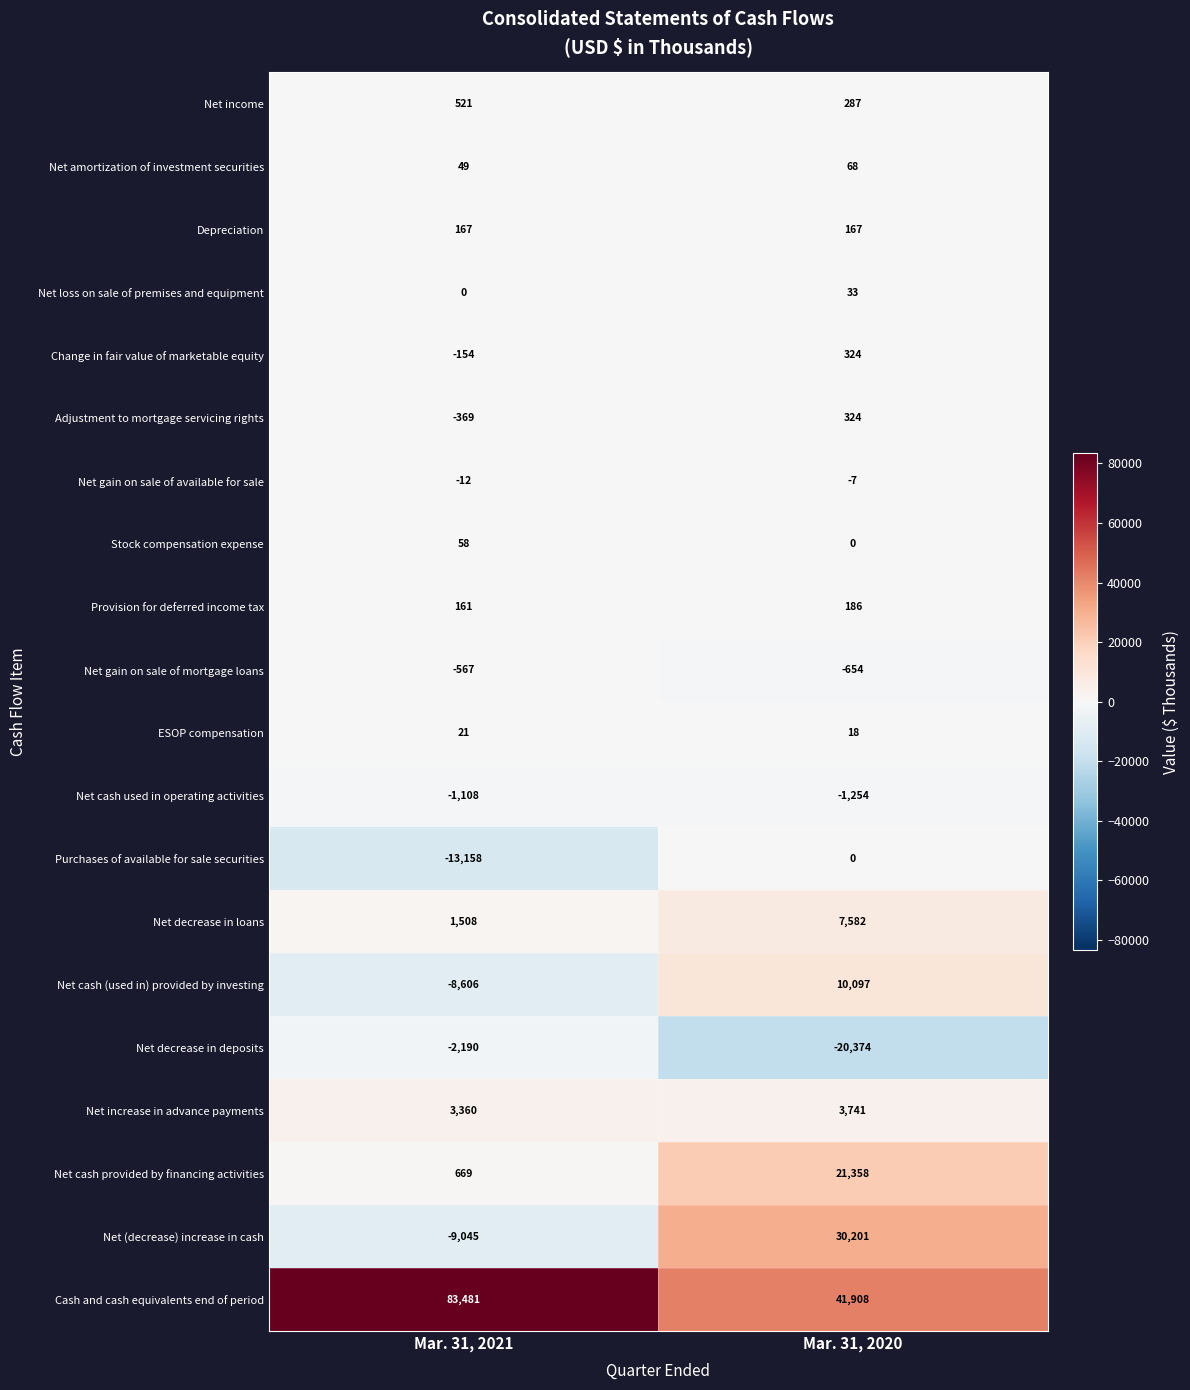

True or false: Net gain on sale of available for sale has a value of -12 at Mar. 31, 2021.

True